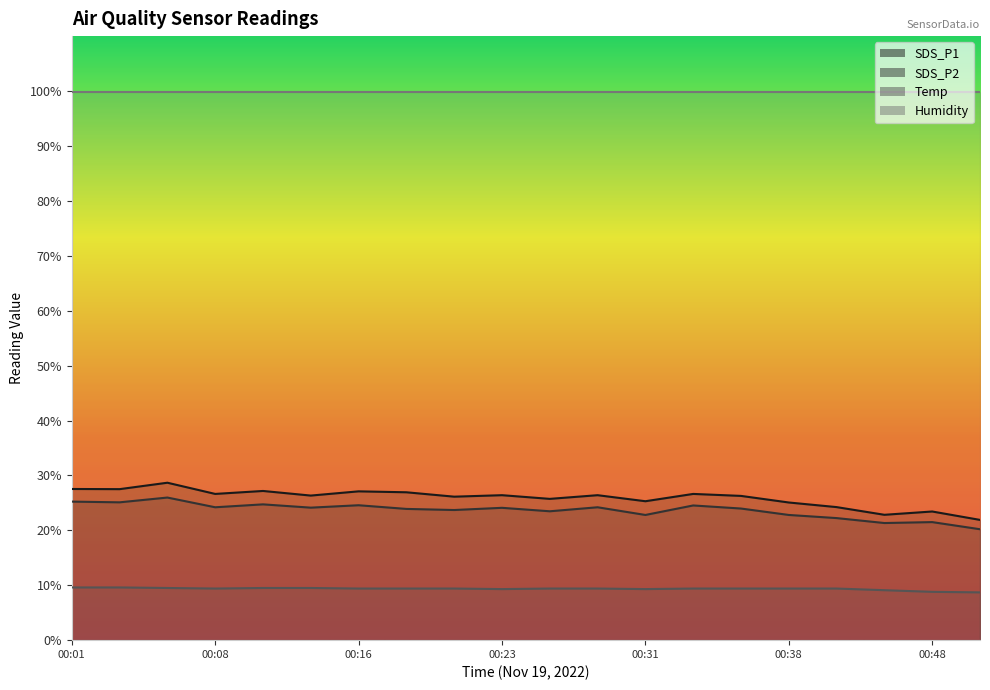

What is the difference between the maximum and minimum values in the SDS_P1 series?

6.8